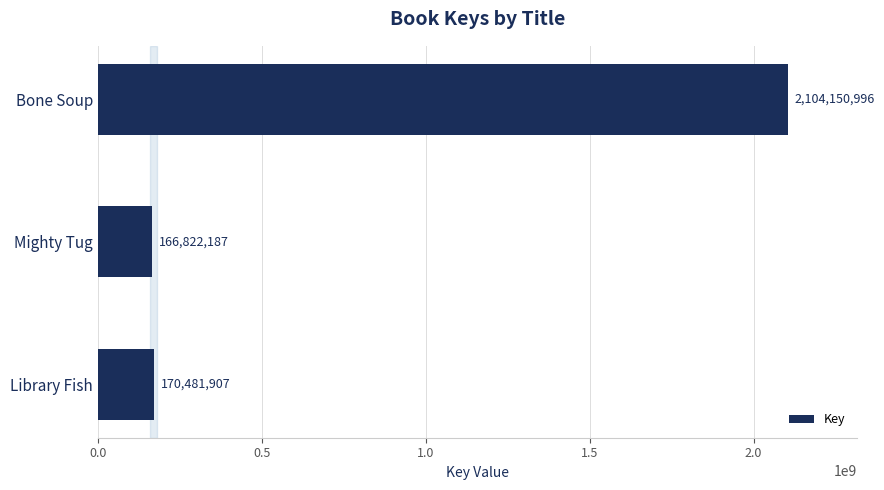

How many values are below 170481907?

1